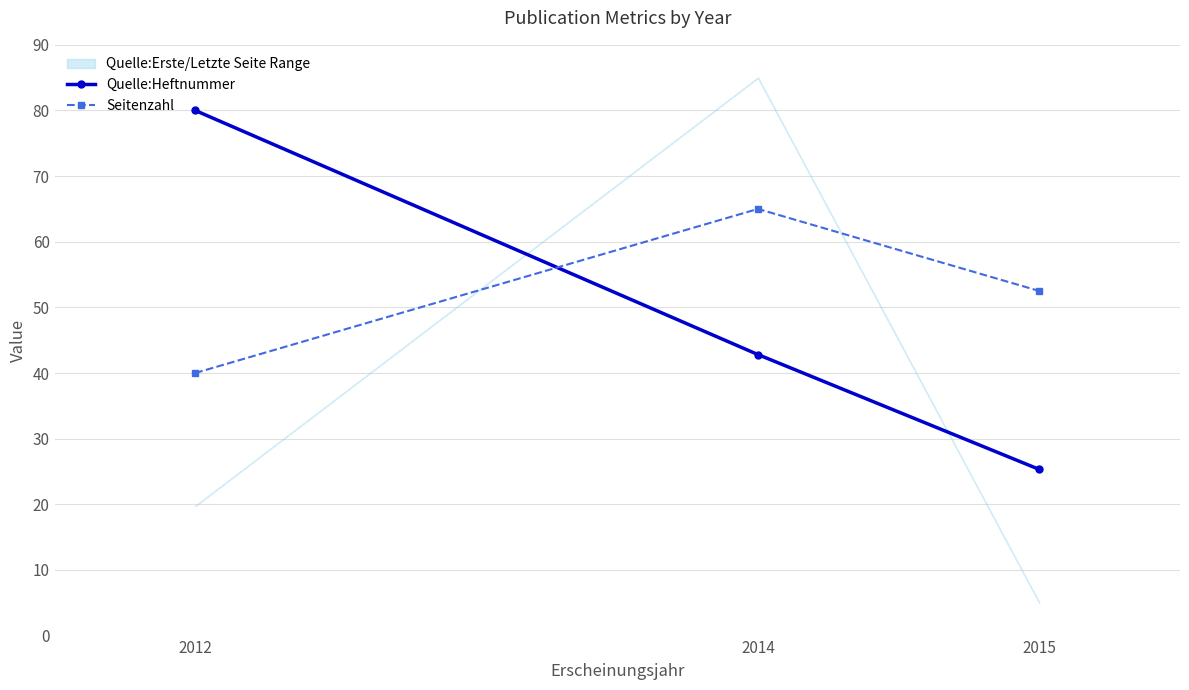

At 2012, list the series in order from smallest to largest.

Seitenzahl, Quelle:Heftnummer